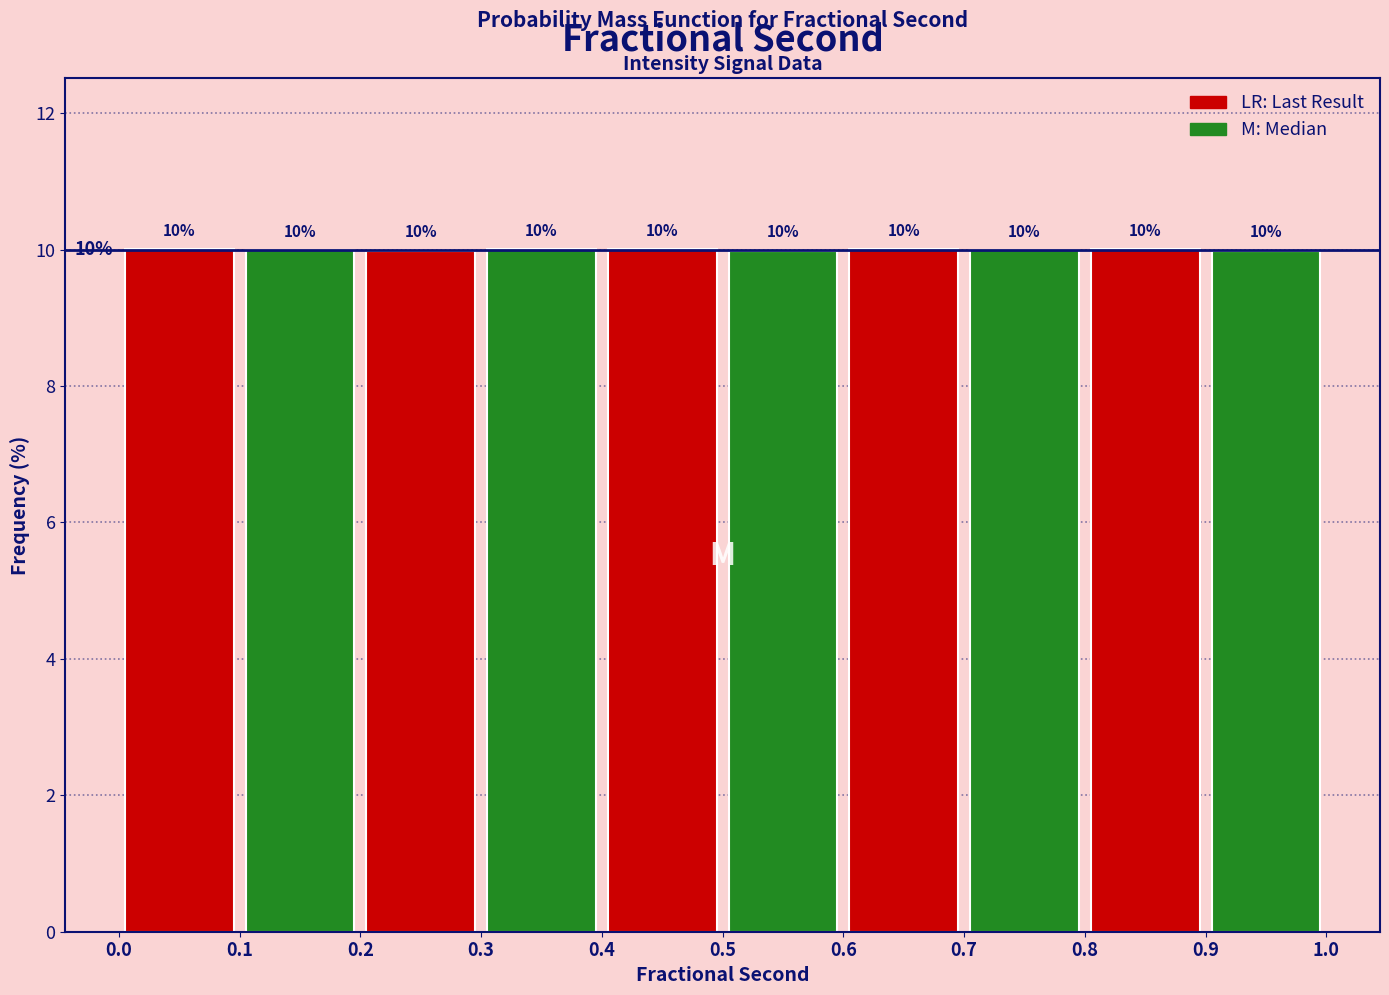

What is the total value across all series at 0.7?

20.0